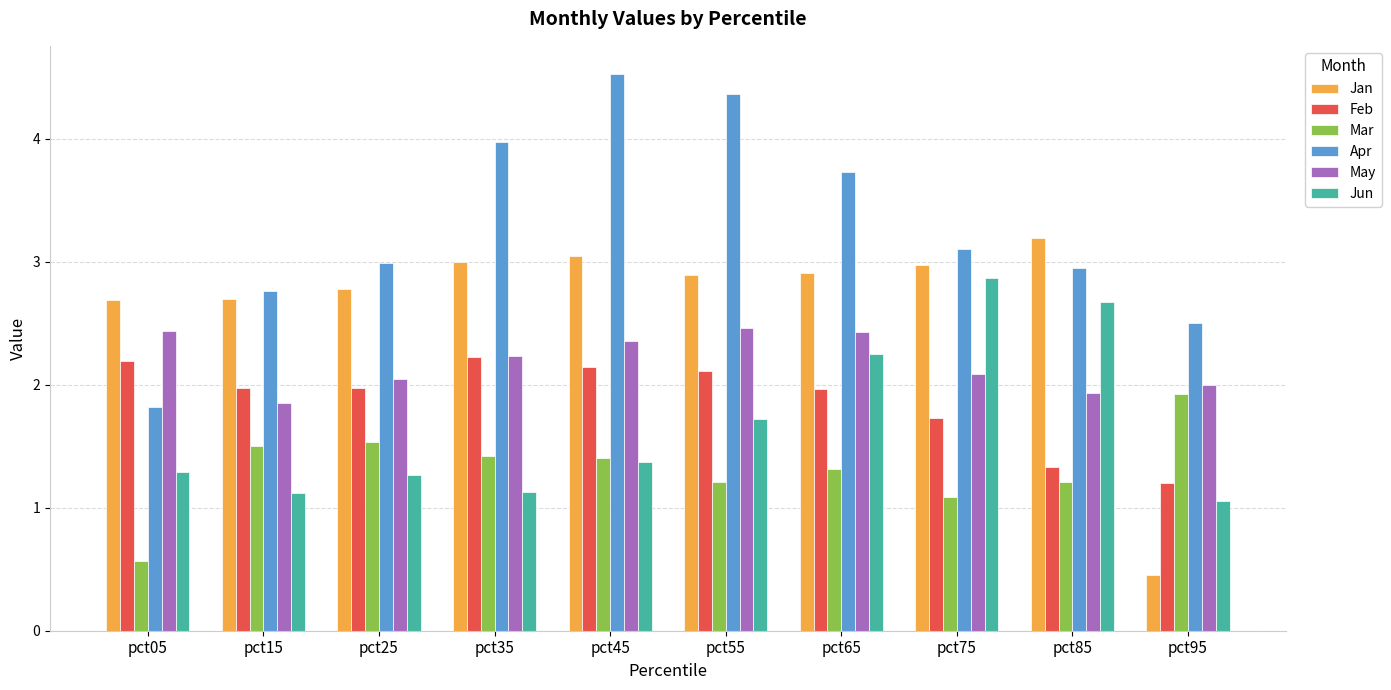

Is it true that Jun equals 1.7 at pct35?

False